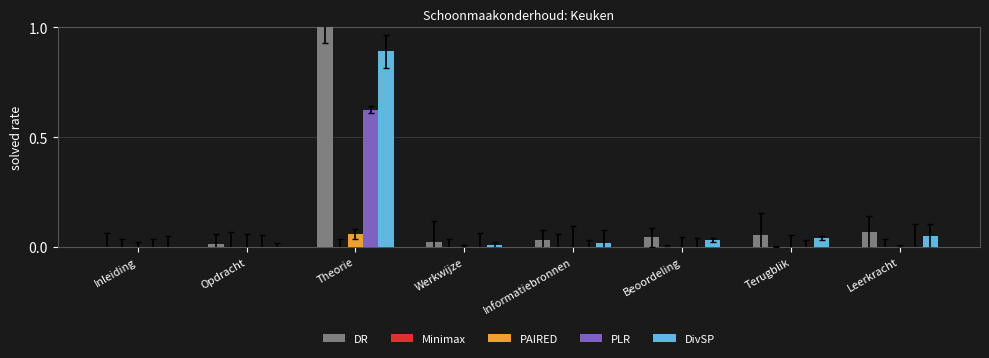

How many positive values does the DR series have?

7